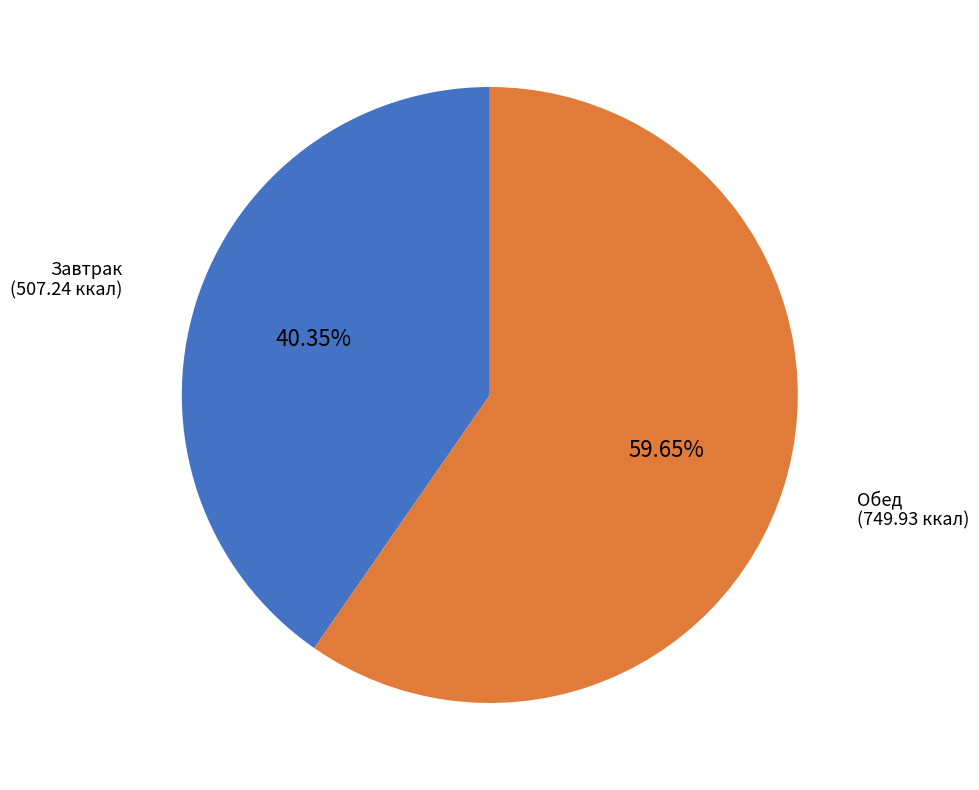

How many slices are in this pie chart?

2